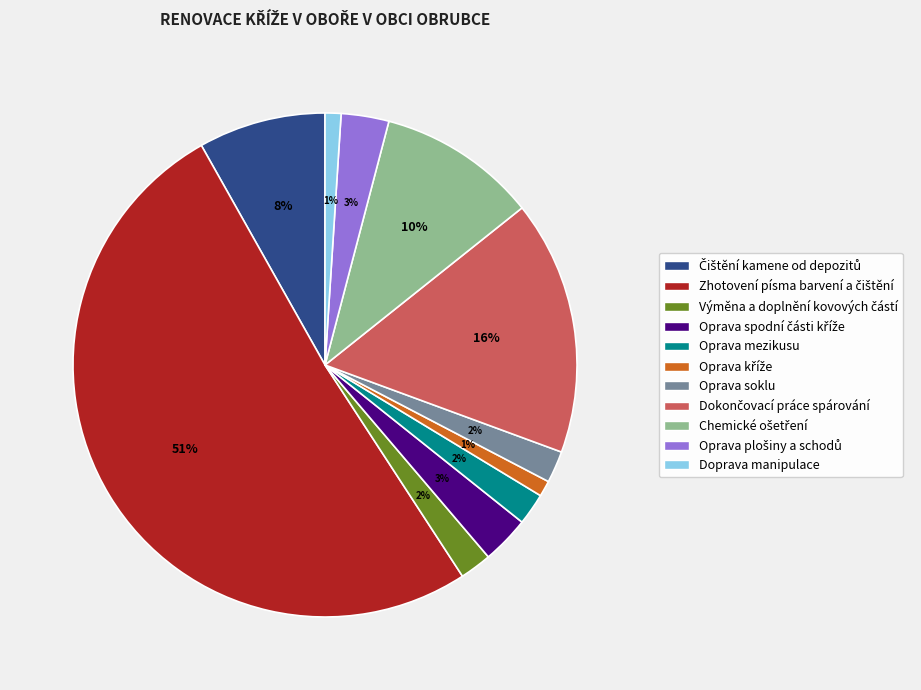

To the nearest percent, what is the average slice percentage?

9%